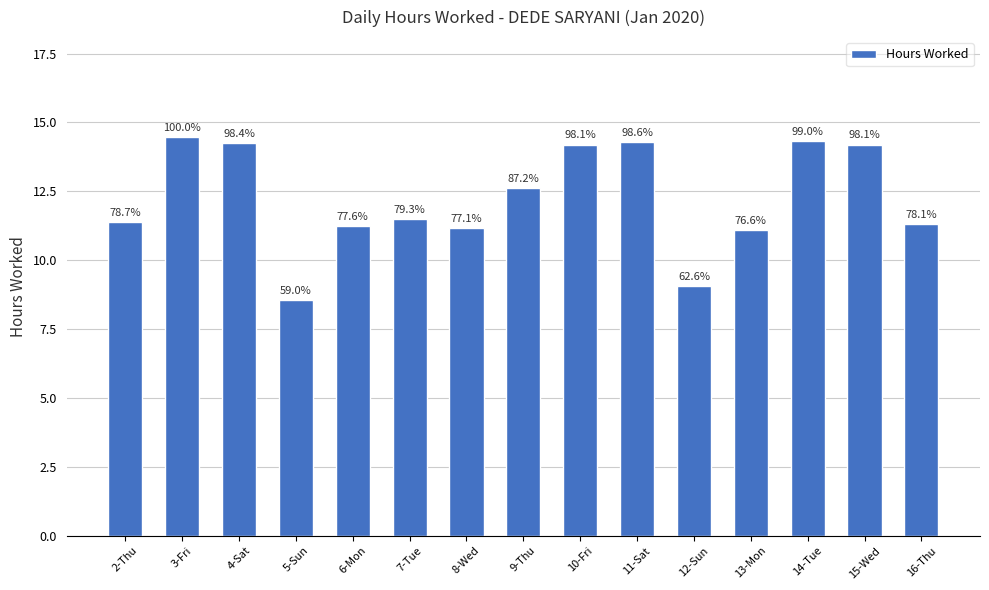

At which category does the chart reach its minimum across all series?

5-Sun